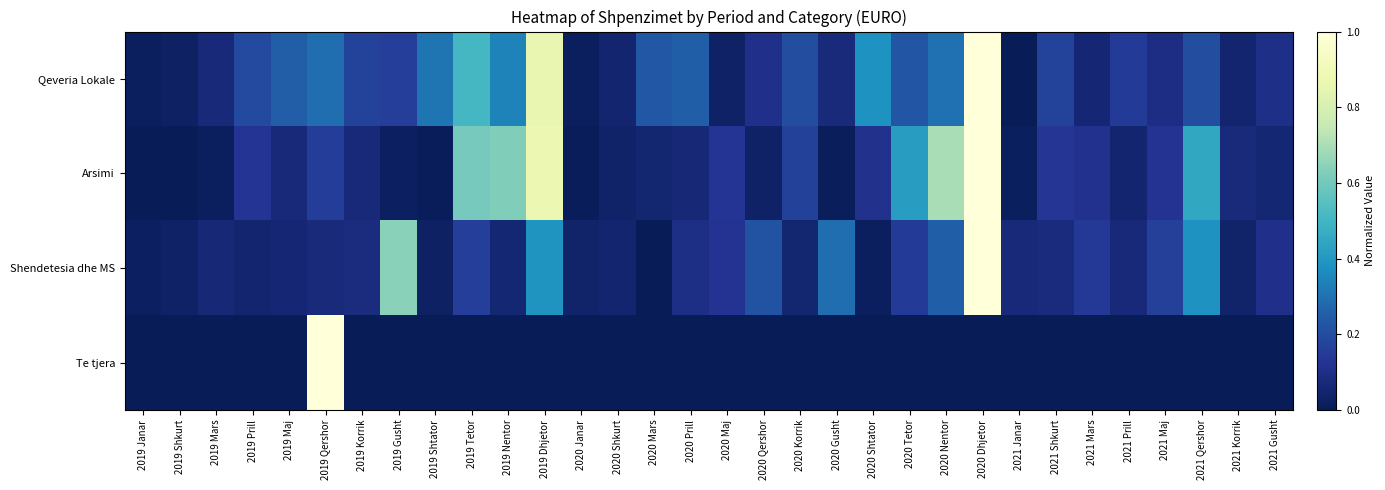

Reading left to right, extract all data points from this chart.

Qeveria Lokale: 2019 Janar=0.0	2019 Shkurt=0.0	2019 Mars=0.1	2019 Prill=0.2	2019 Maj=0.2	2019 Qershor=0.3	2019 Korrik=0.2	2019 Gusht=0.2	2019 Shtator=0.3	2019 Tetor=0.5	2019 Nentor=0.3	2019 Dhjetor=0.9	2020 Janar=0.0	2020 Shkurt=0.0	2020 Mars=0.2	2020 Prill=0.3	2020 Maj=0.0	2020 Qershor=0.1	2020 Korrik=0.2	2020 Gusht=0.1	2020 Shtator=0.4	2020 Tetor=0.2	2020 Nentor=0.3	2020 Dhjetor=1.0	2021 Janar=0.0	2021 Shkurt=0.2	2021 Mars=0.1	2021 Prill=0.1	2021 Maj=0.1	2021 Qershor=0.2	2021 Korrik=0.0	2021 Gusht=0.1
Arsimi: 2019 Janar=0.0	2019 Shkurt=0.0	2019 Mars=0.0	2019 Prill=0.1	2019 Maj=0.1	2019 Qershor=0.2	2019 Korrik=0.1	2019 Gusht=0.0	2019 Shtator=0.0	2019 Tetor=0.6	2019 Nentor=0.6	2019 Dhjetor=0.9	2020 Janar=0.0	2020 Shkurt=0.0	2020 Mars=0.1	2020 Prill=0.1	2020 Maj=0.1	2020 Qershor=0.0	2020 Korrik=0.2	2020 Gusht=0.0	2020 Shtator=0.1	2020 Tetor=0.4	2020 Nentor=0.7	2020 Dhjetor=1.0	2021 Janar=0.0	2021 Shkurt=0.1	2021 Mars=0.1	2021 Prill=0.0	2021 Maj=0.1	2021 Qershor=0.5	2021 Korrik=0.1	2021 Gusht=0.1
Shendetesia dhe MS: 2019 Janar=0.0	2019 Shkurt=0.0	2019 Mars=0.1	2019 Prill=0.1	2019 Maj=0.1	2019 Qershor=0.1	2019 Korrik=0.1	2019 Gusht=0.6	2019 Shtator=0.0	2019 Tetor=0.2	2019 Nentor=0.1	2019 Dhjetor=0.4	2020 Janar=0.0	2020 Shkurt=0.1	2020 Mars=0.0	2020 Prill=0.1	2020 Maj=0.1	2020 Qershor=0.2	2020 Korrik=0.1	2020 Gusht=0.3	2020 Shtator=0.0	2020 Tetor=0.1	2020 Nentor=0.3	2020 Dhjetor=1.0	2021 Janar=0.1	2021 Shkurt=0.1	2021 Mars=0.1	2021 Prill=0.1	2021 Maj=0.2	2021 Qershor=0.4	2021 Korrik=0.0	2021 Gusht=0.1
Te tjera: 2019 Janar=0.0	2019 Shkurt=0.0	2019 Mars=0.0	2019 Prill=0.0	2019 Maj=0.0	2019 Qershor=1.0	2019 Korrik=0.0	2019 Gusht=0.0	2019 Shtator=0.0	2019 Tetor=0.0	2019 Nentor=0.0	2019 Dhjetor=0.0	2020 Janar=0.0	2020 Shkurt=0.0	2020 Mars=0.0	2020 Prill=0.0	2020 Maj=0.0	2020 Qershor=0.0	2020 Korrik=0.0	2020 Gusht=0.0	2020 Shtator=0.0	2020 Tetor=0.0	2020 Nentor=0.0	2020 Dhjetor=0.0	2021 Janar=0.0	2021 Shkurt=0.0	2021 Mars=0.0	2021 Prill=0.0	2021 Maj=0.0	2021 Qershor=0.0	2021 Korrik=0.0	2021 Gusht=0.0